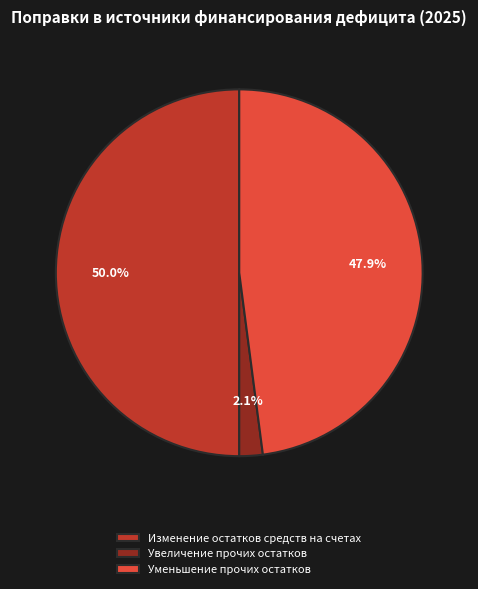

To the nearest percent, what is the difference between the largest and smallest slice percentages?

48%